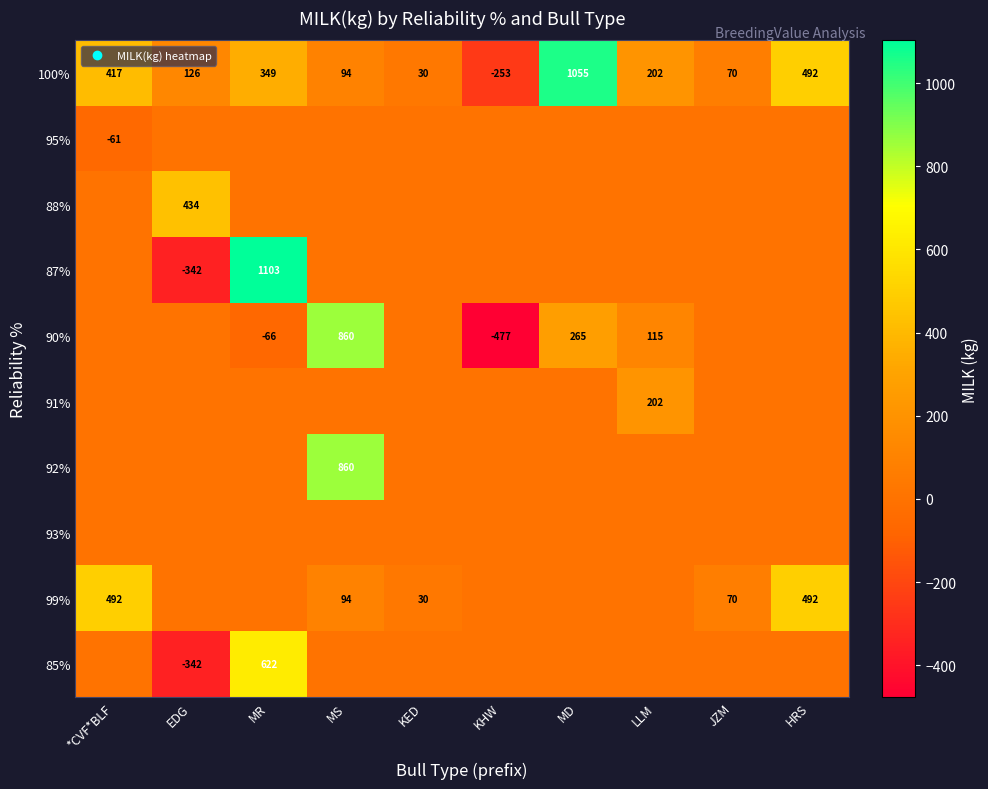

How many values in 90% are above zero?

3